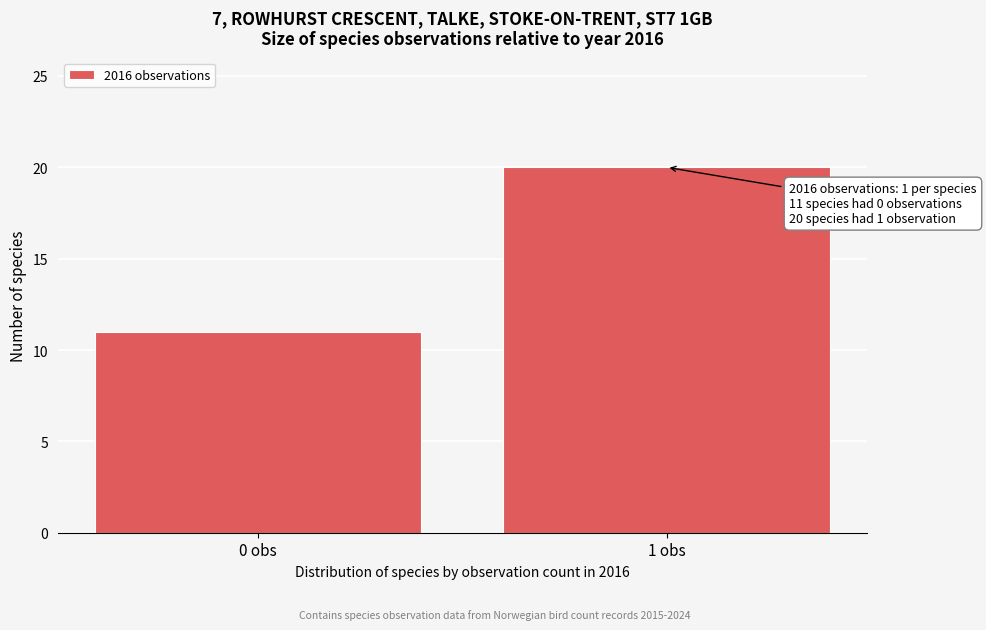

Reading left to right, what are all the values shown in this chart?

11	20